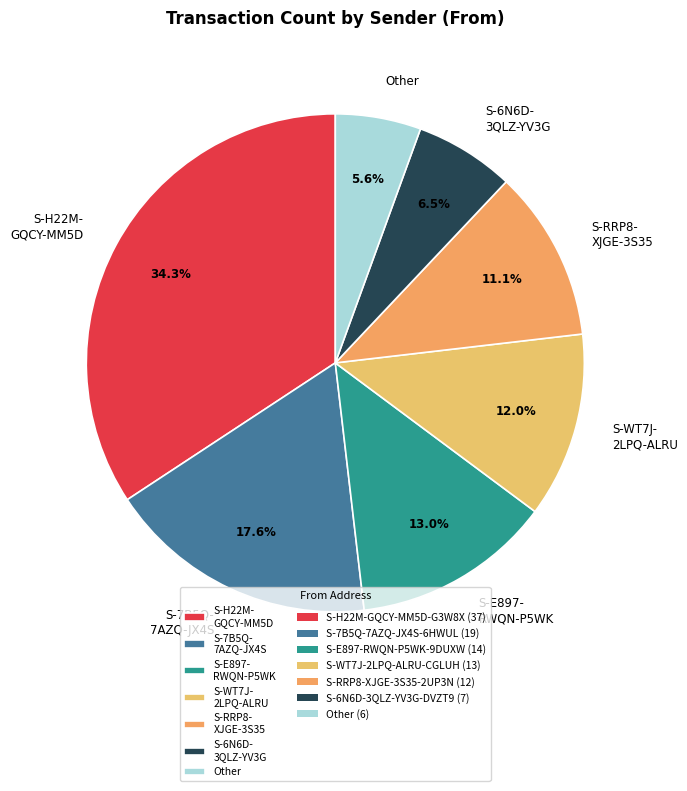

What is the ratio of the value at S-6N6D- 3QLZ-YV3G to the value at S-WT7J- 2LPQ-ALRU?

0.5